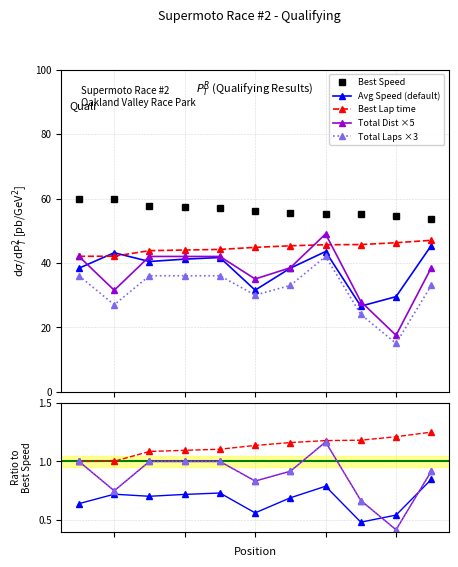

True or false: Best Lap time and Best Speed intersect in this chart.

False